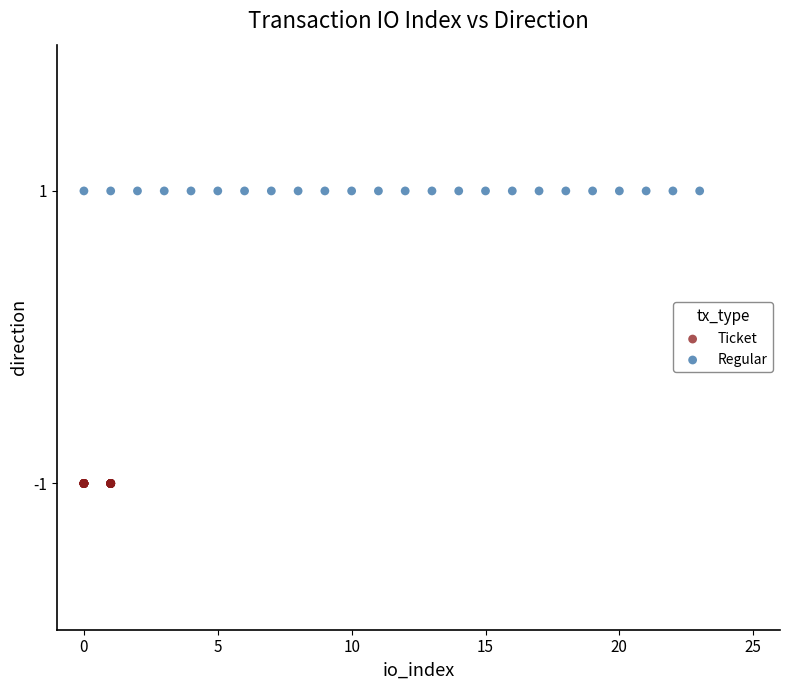

Which series reaches the maximum Y coordinate?

Regular